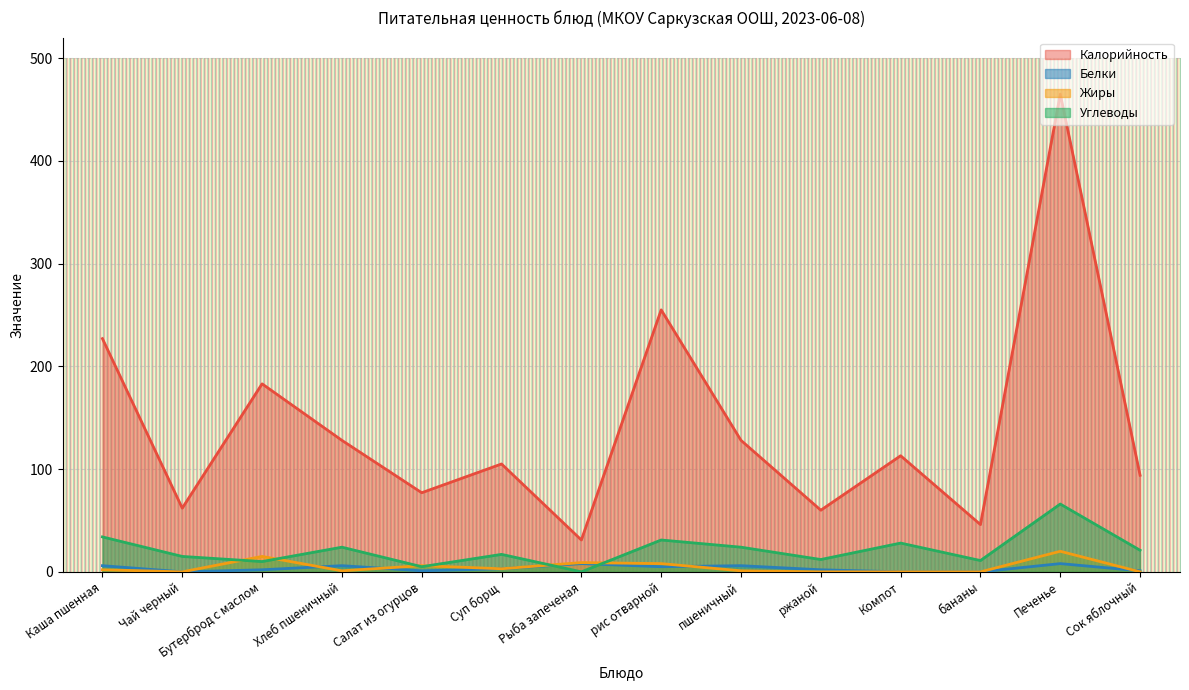

What is the label of the 7th point from the right?

рис отварной